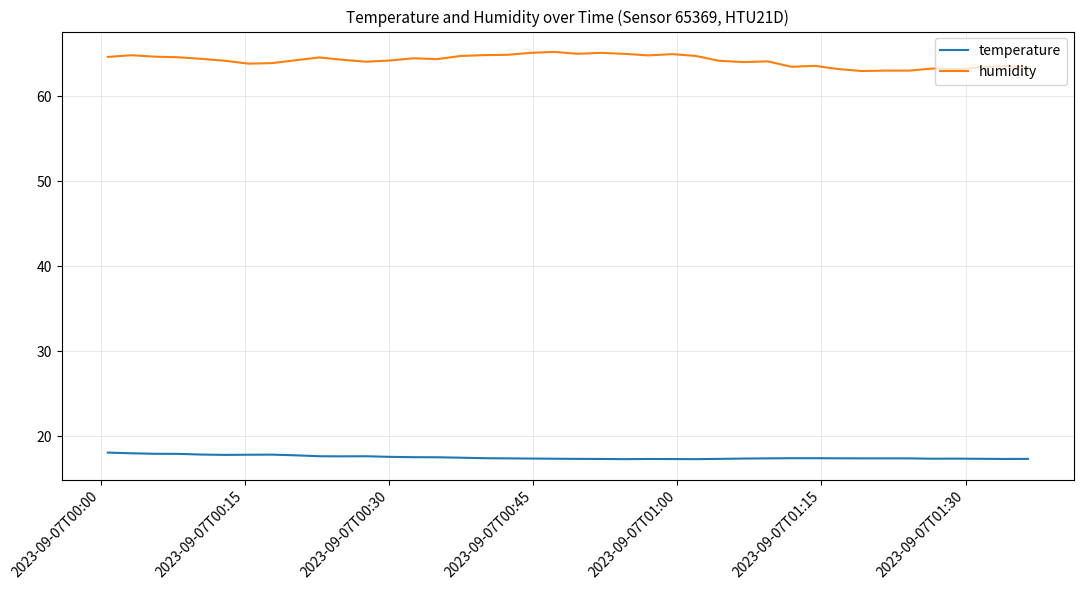

What is the difference between the maximum and minimum values in the temperature series?

0.8